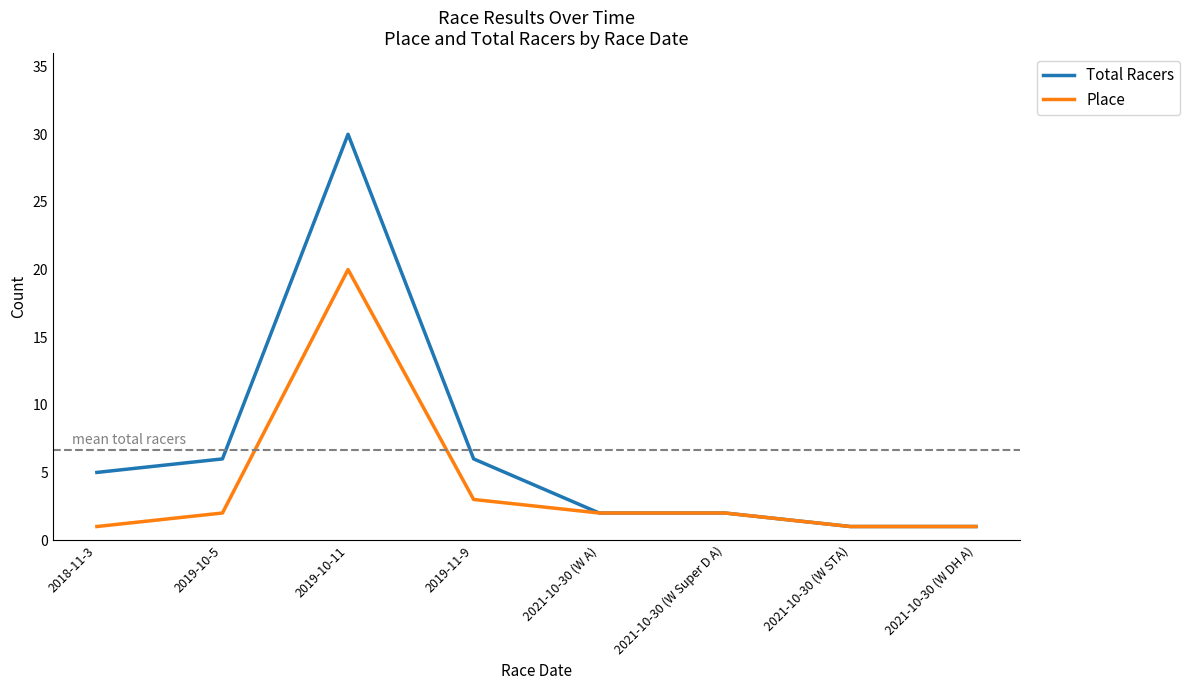

What is the difference between the Total Racers values at 2019-10-11 and 2021-10-30 (W STA)?

29